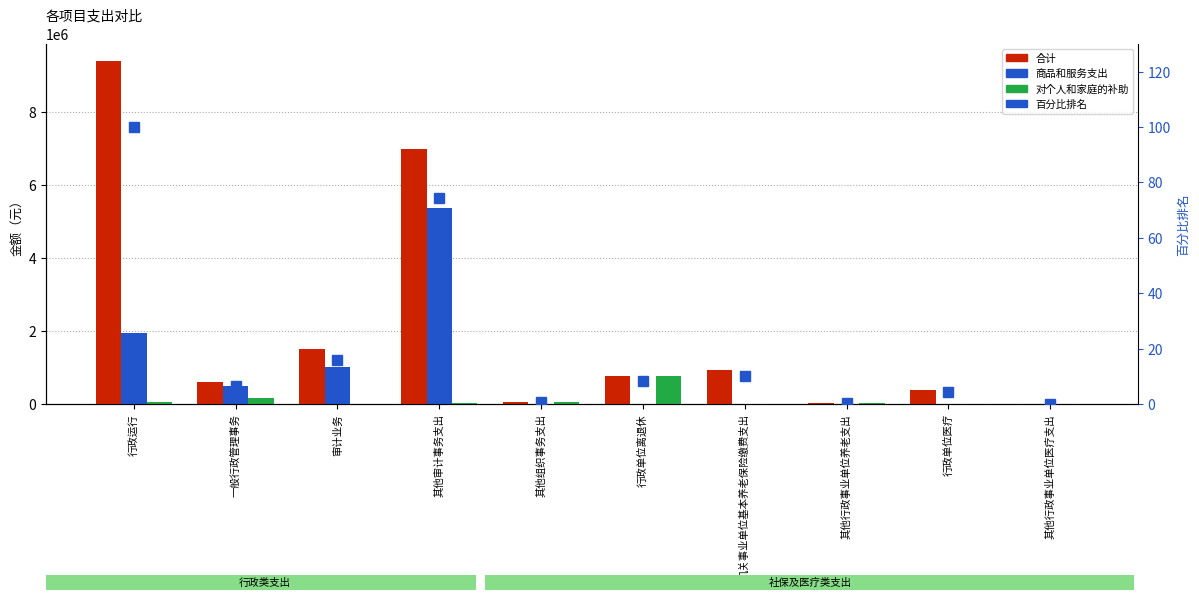

At which category does the chart reach its peak across all series?

行政运行